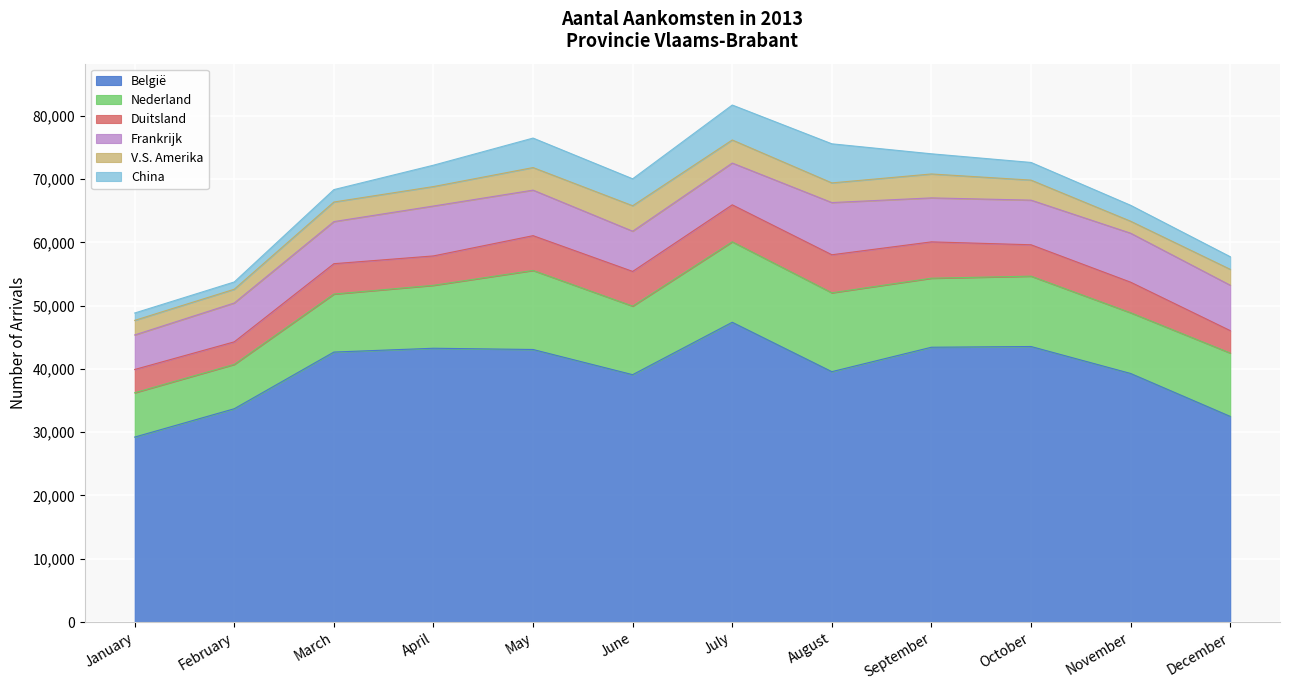

True or false: België and Nederland intersect in this chart.

False